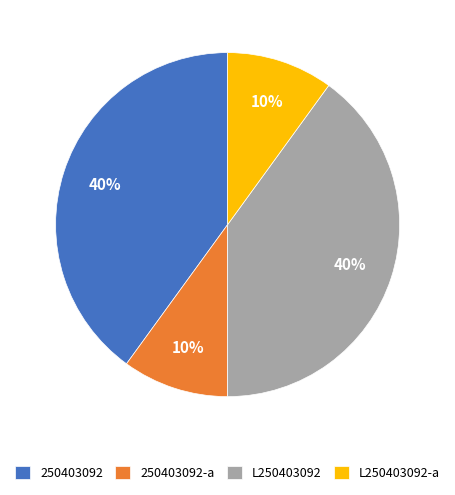

How many segments does this pie chart have?

4